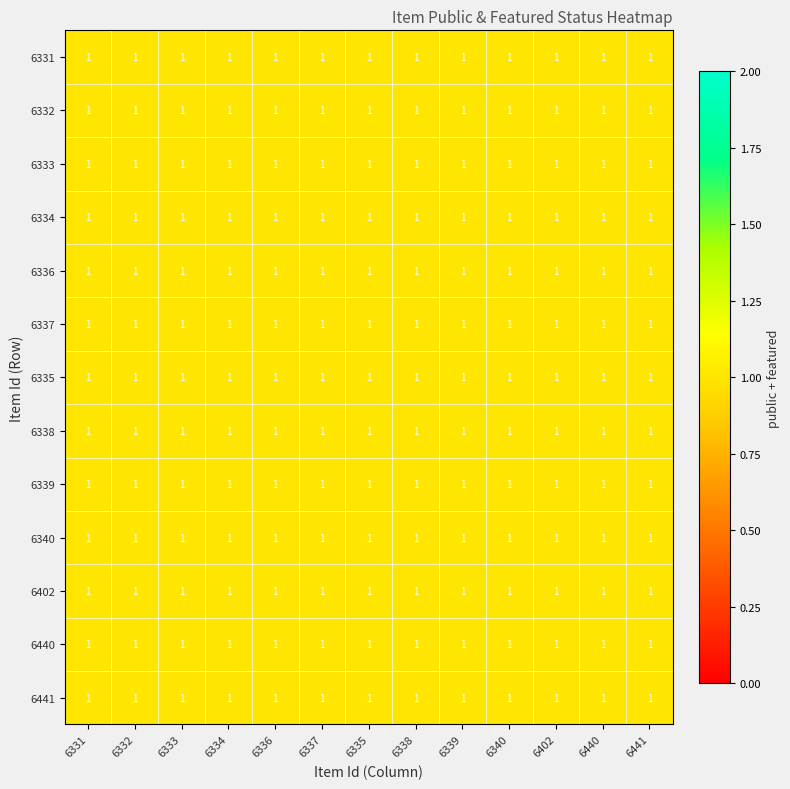

What is the maximum value for 6337?

1